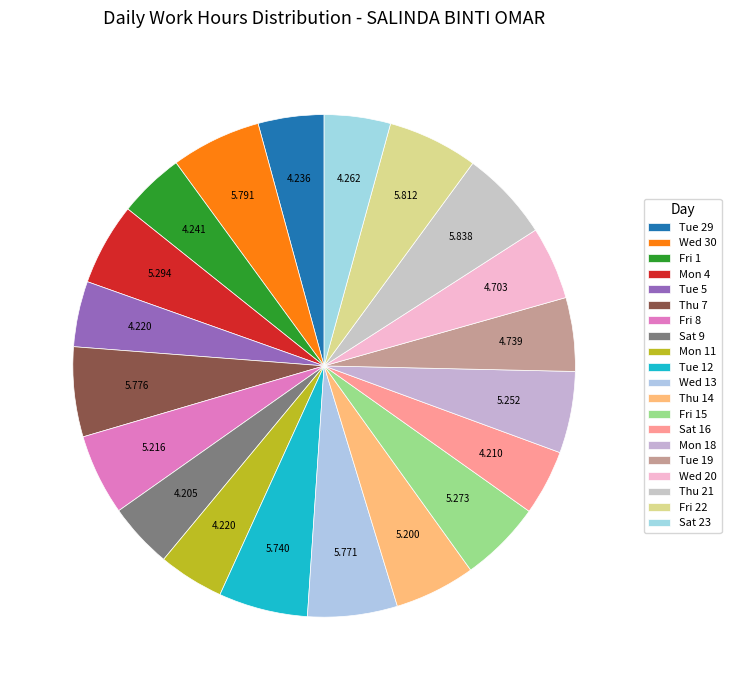

What is the ratio of the value at Mon 4 to the value at Wed 20?

1.1